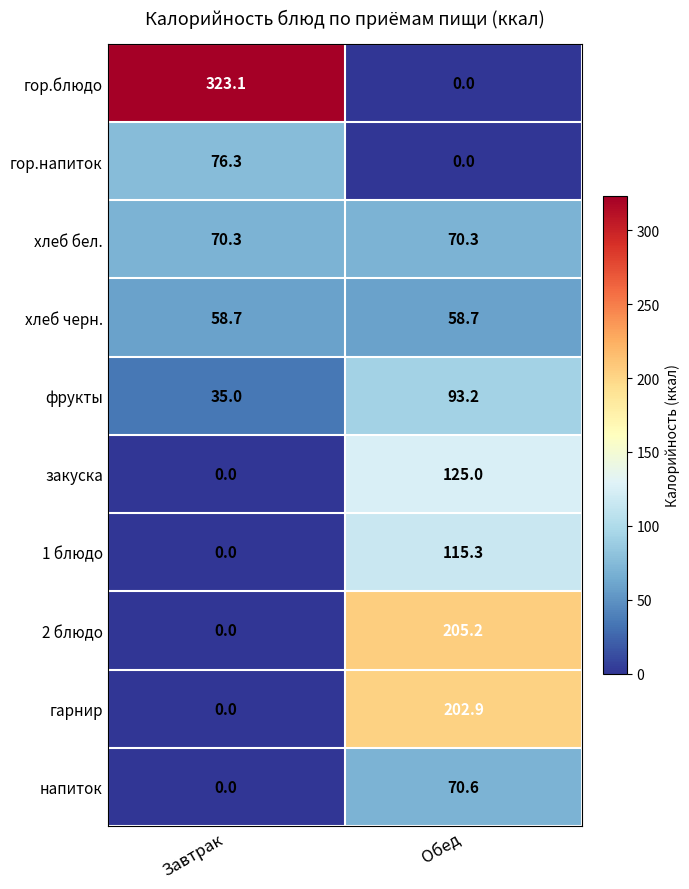

The value of гор.блюдо at Завтрак is 323.1. True or false?

True